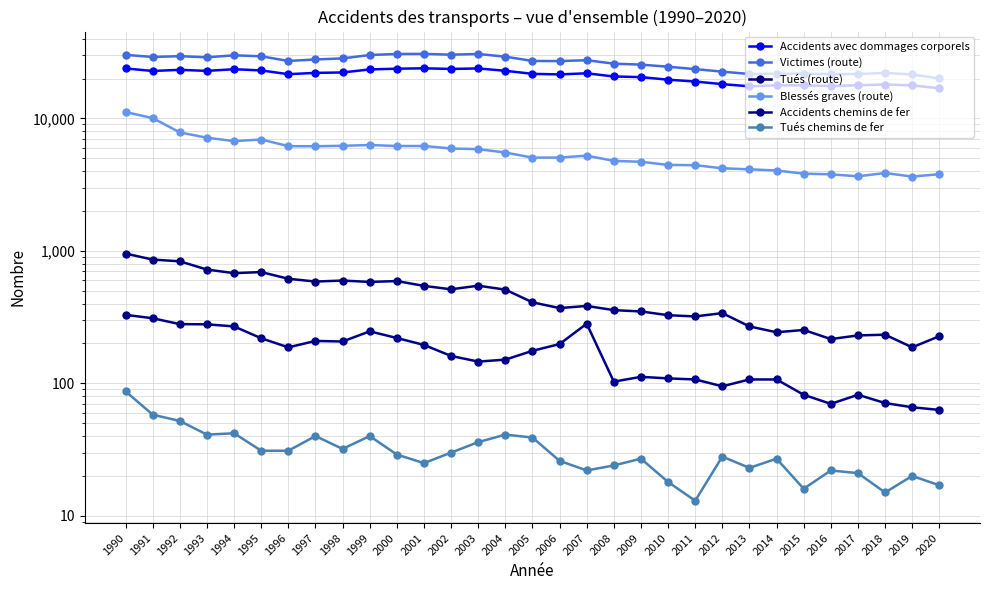

What is the total value across all series at 2004?

58377